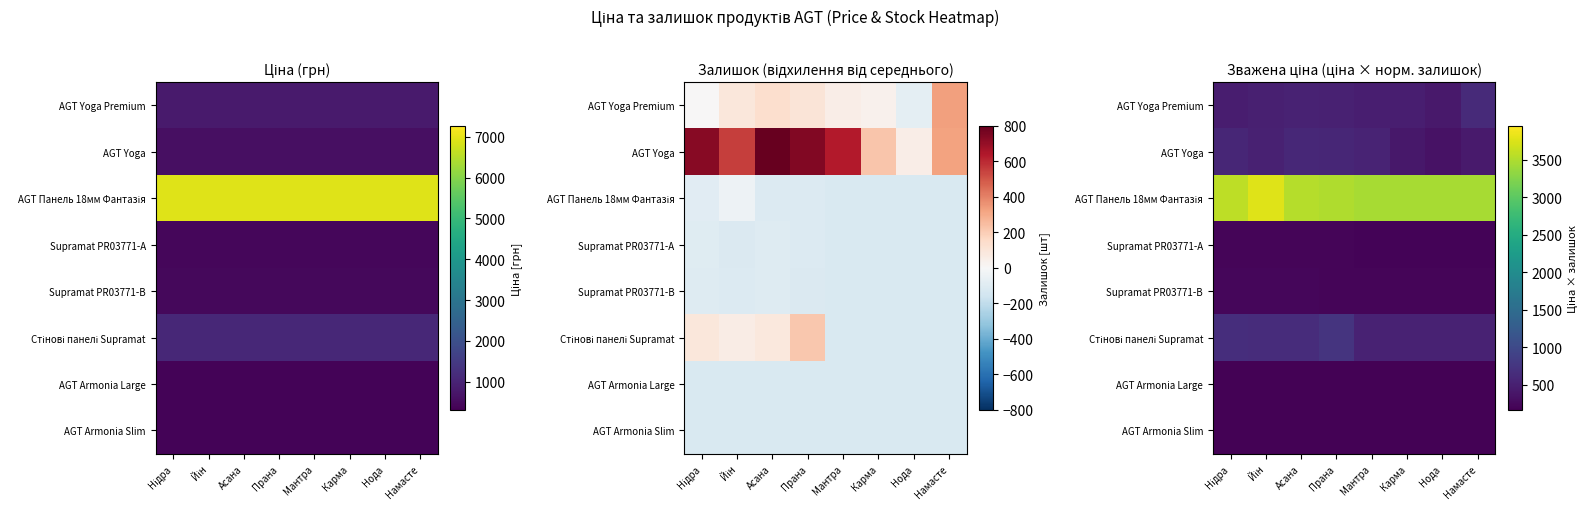

What is the highest value of the Supramat PR03771-B series?

226.8